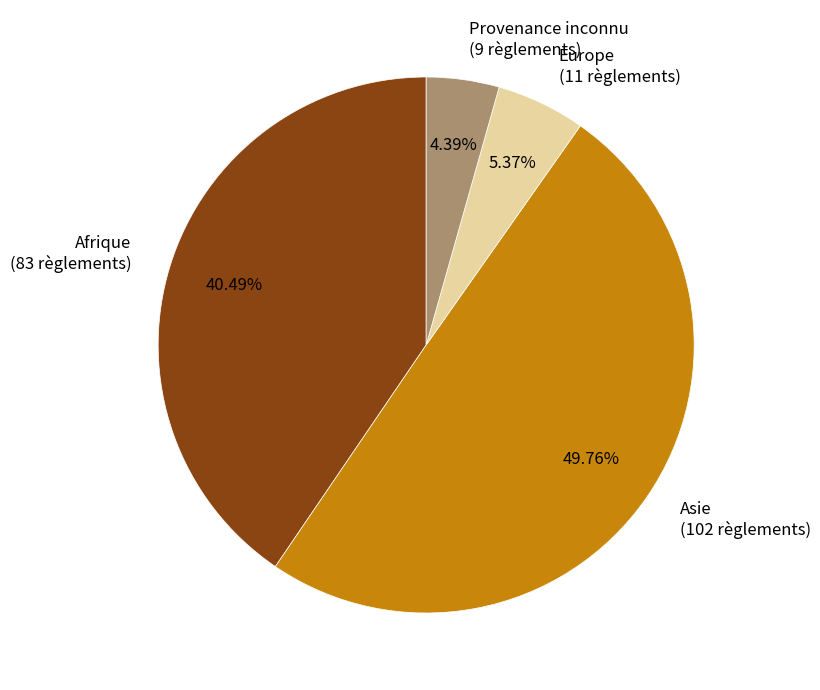

To the nearest percent, what percentage of the pie is Provenance inconnu?

4%